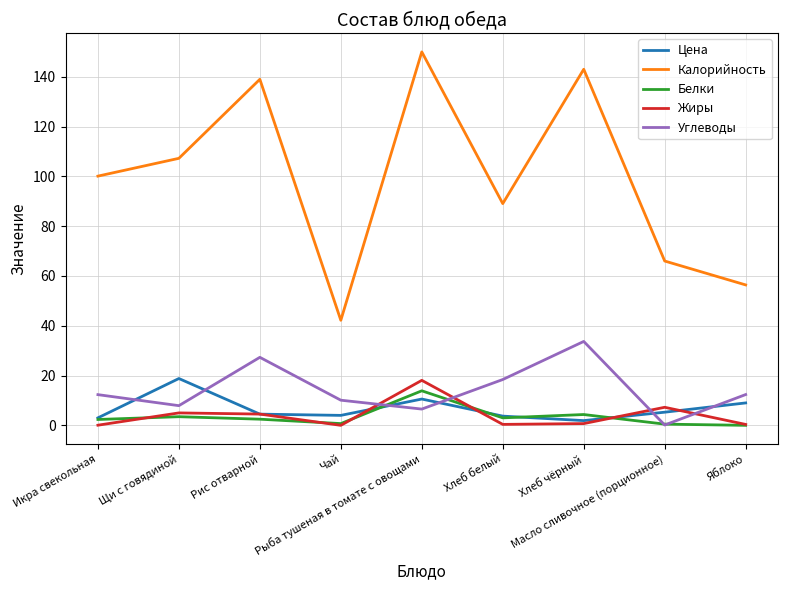

At which label does Цена reach its peak?

Щи с говядиной